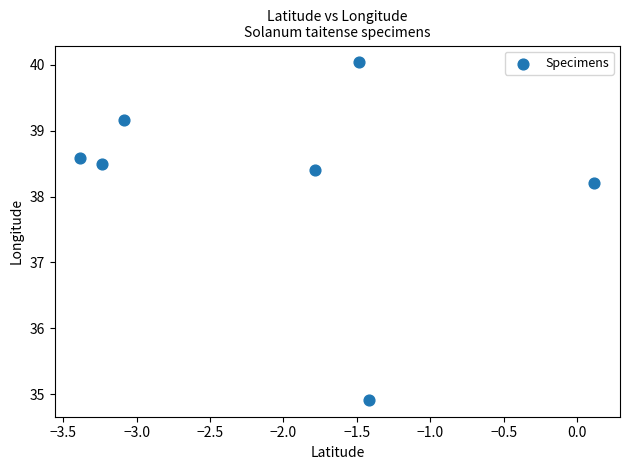

What is the range of X values (max minus min)?

3.5